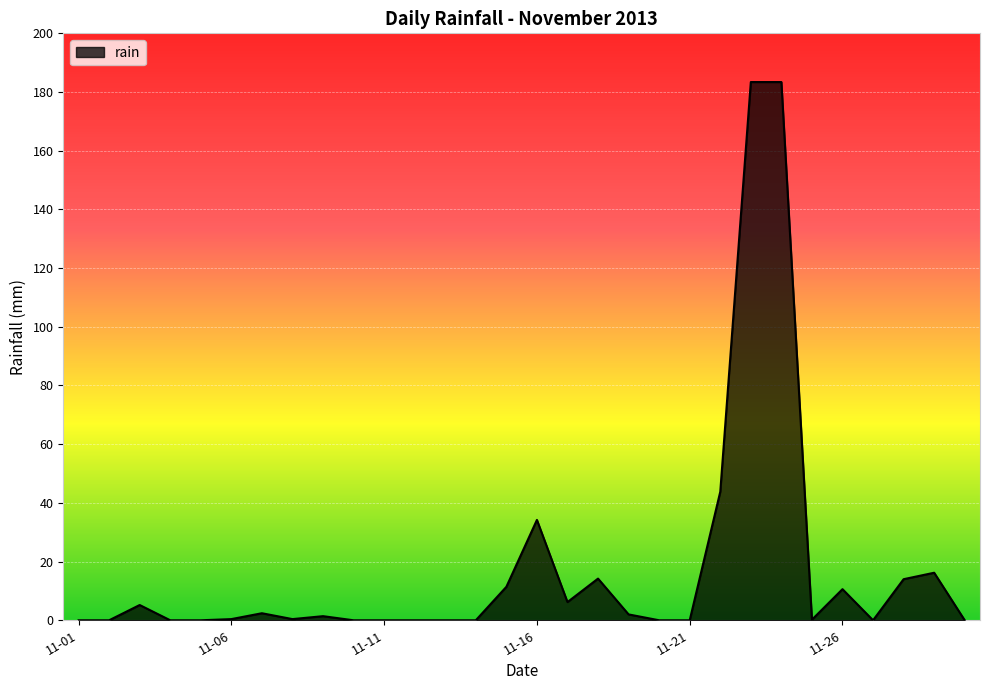

What is the difference between the maximum and minimum values?

183.4